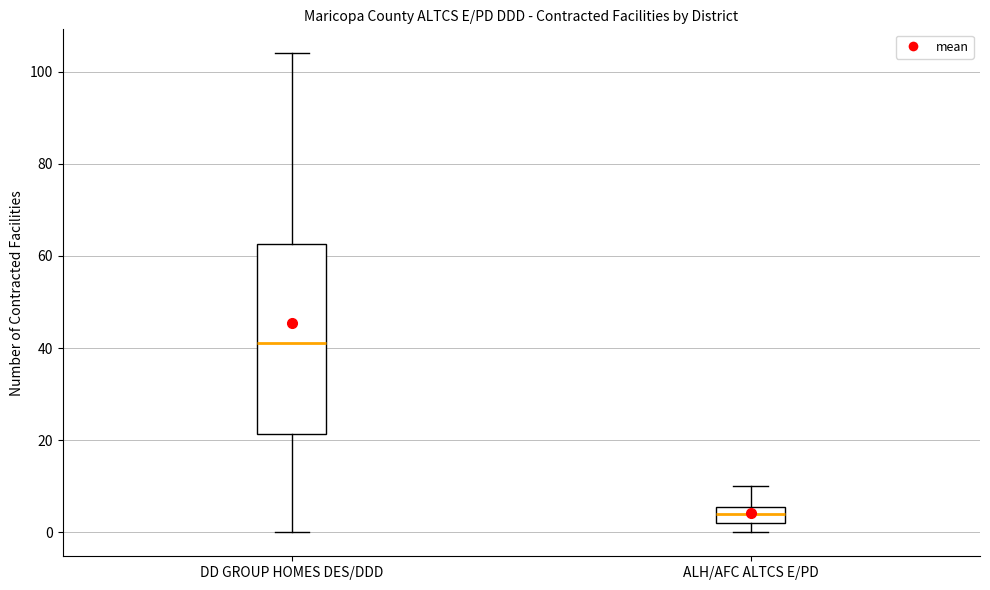

Which box's median line is the highest?

DD GROUP HOMES DES/DDD